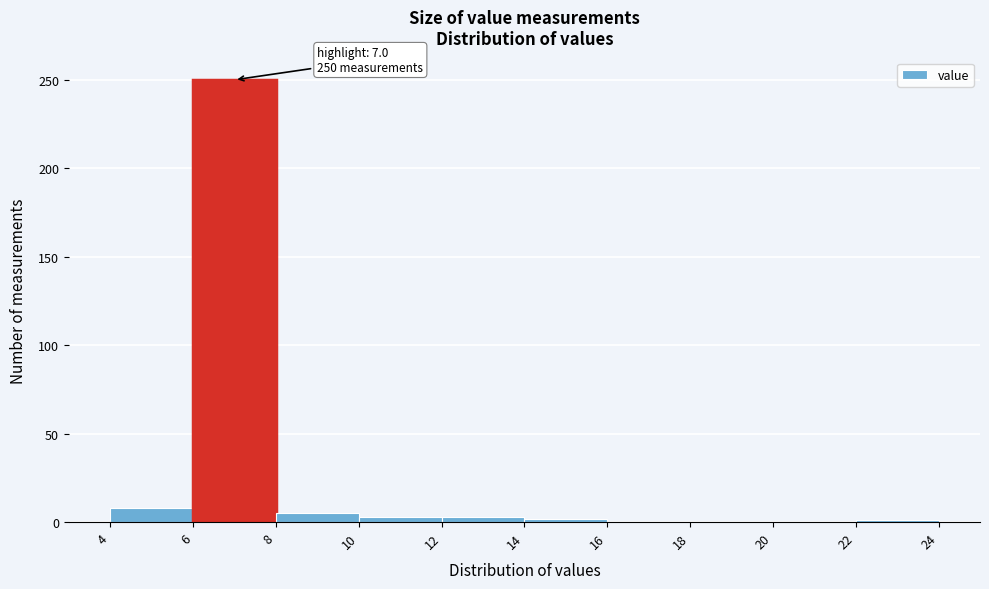

Over which range of the x-axis is the bar tallest?

6 to 8